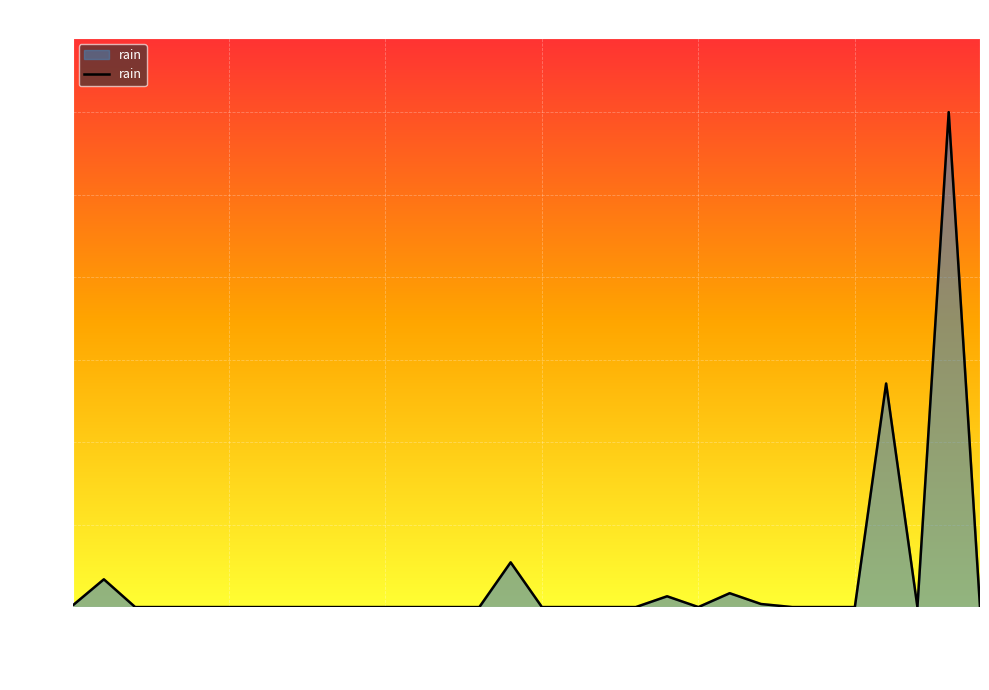

What is the maximum value shown in the chart?

64.2